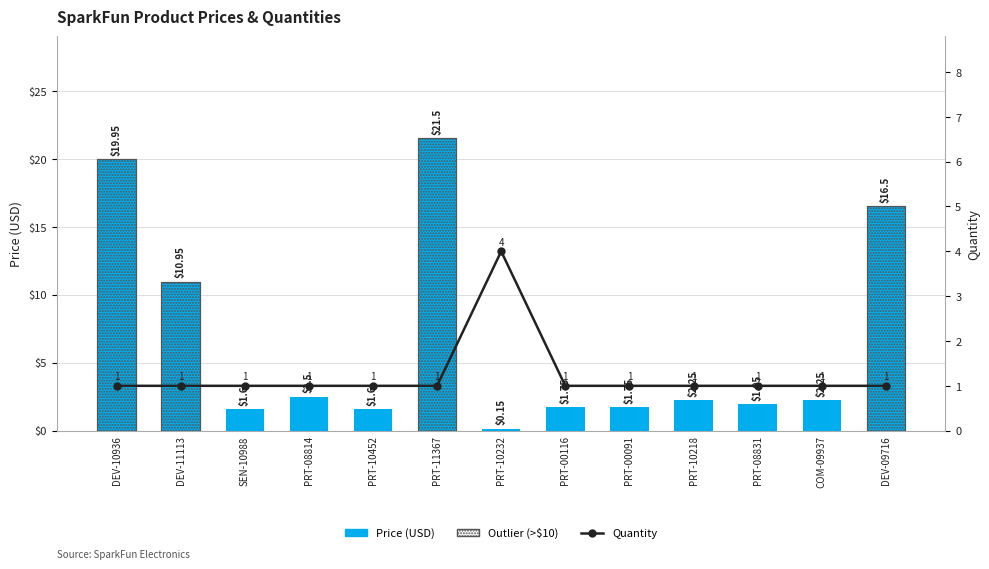

List the series in order of their peak value, highest first.

Price (USD), Quantity